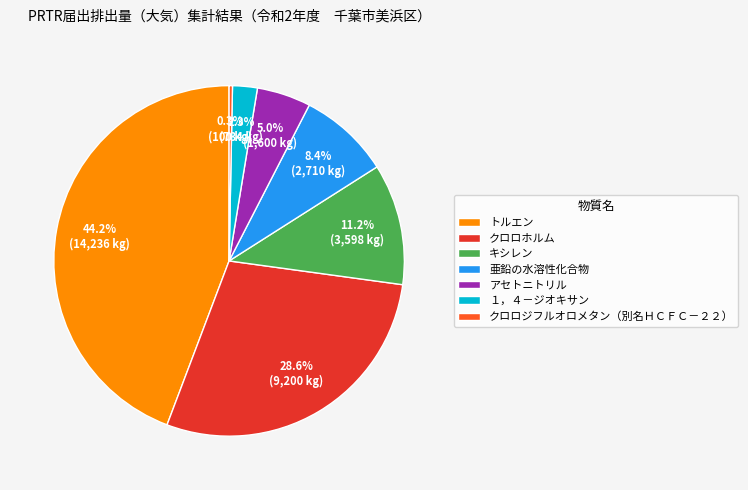

To the nearest percent, what percentage of the pie is キシレン?

11%